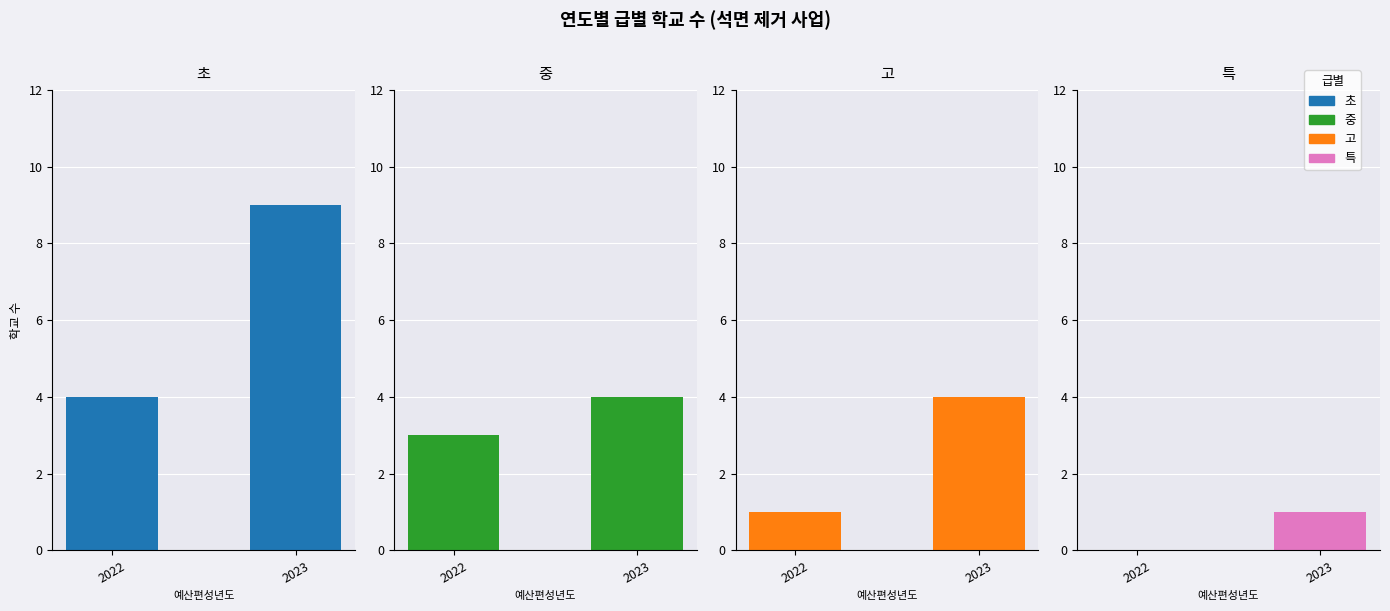

Reading left to right, list all the values displayed in this chart.

초: 2022=4	2023=9
중: 2022=3	2023=4
고: 2022=1	2023=4
특: 2022=0	2023=1